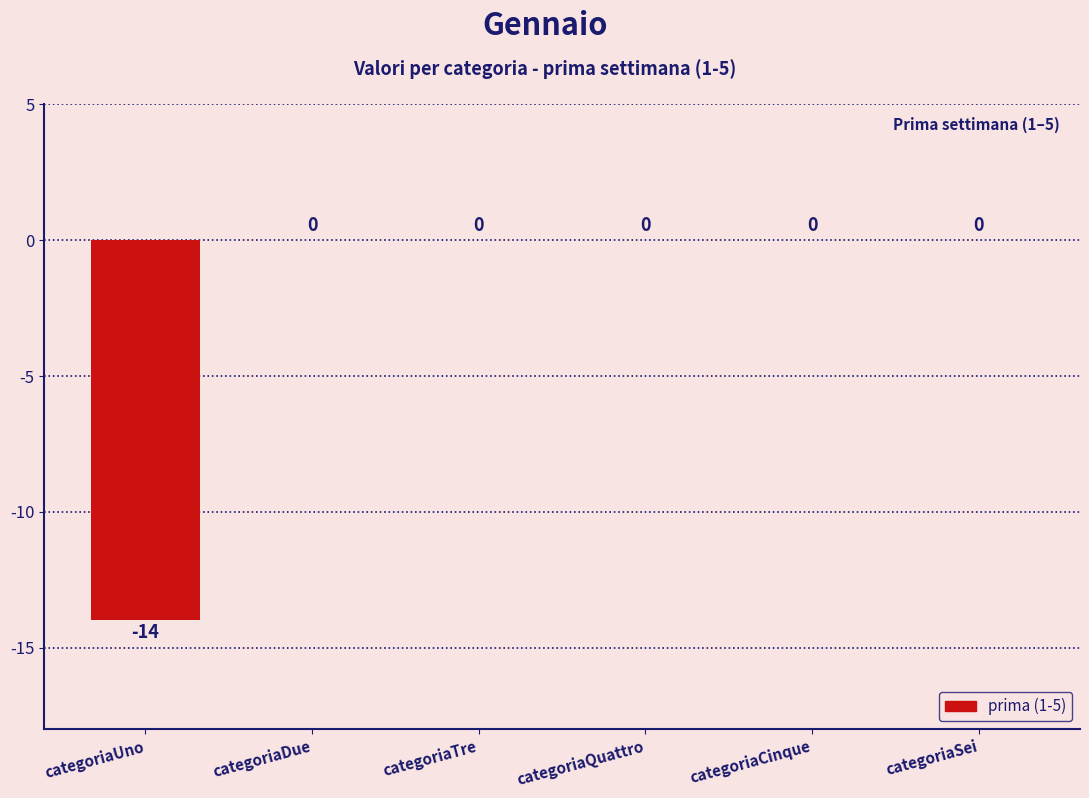

What is the change in value from categoriaUno to categoriaCinque?

+14